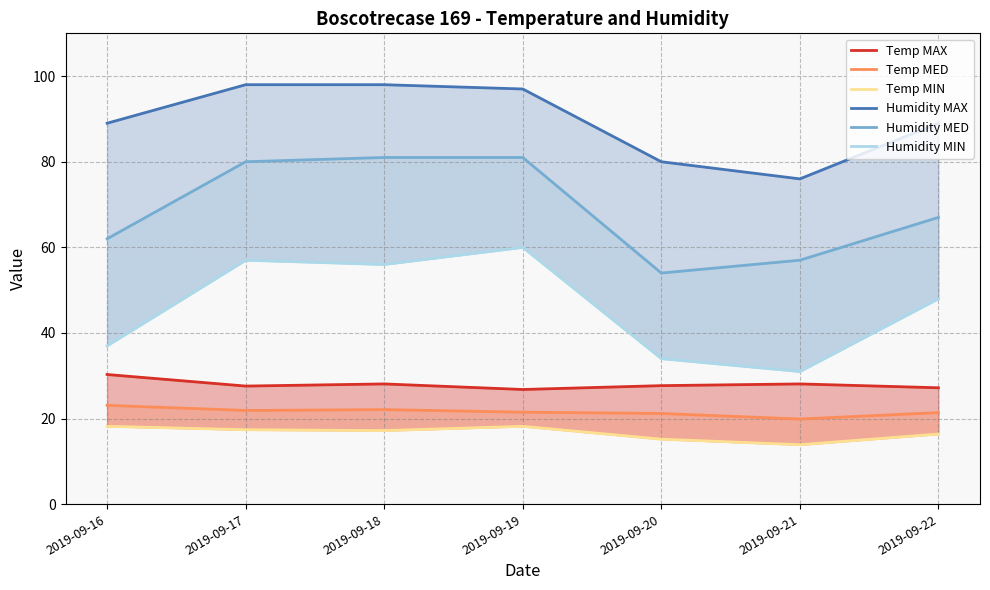

How many values in the Temp MAX series are below 27?

1